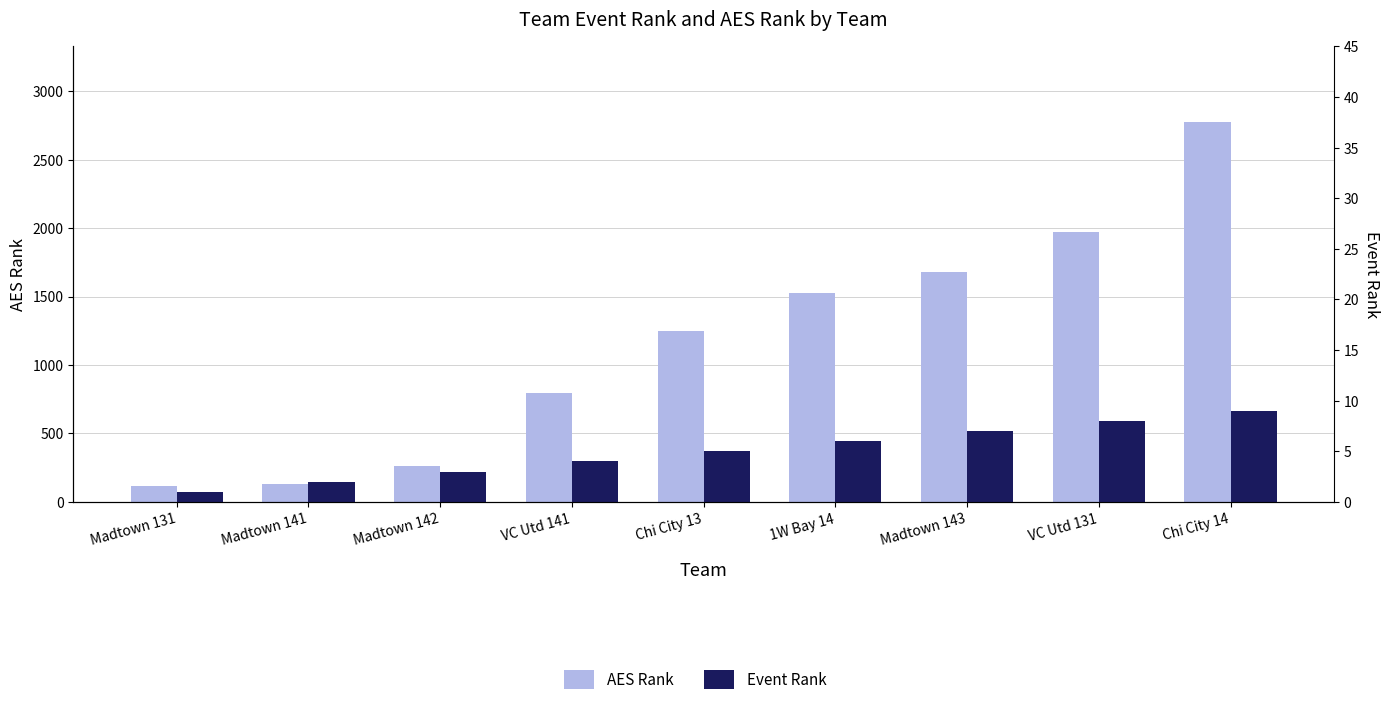

What position from the left is VC Utd 131?

8